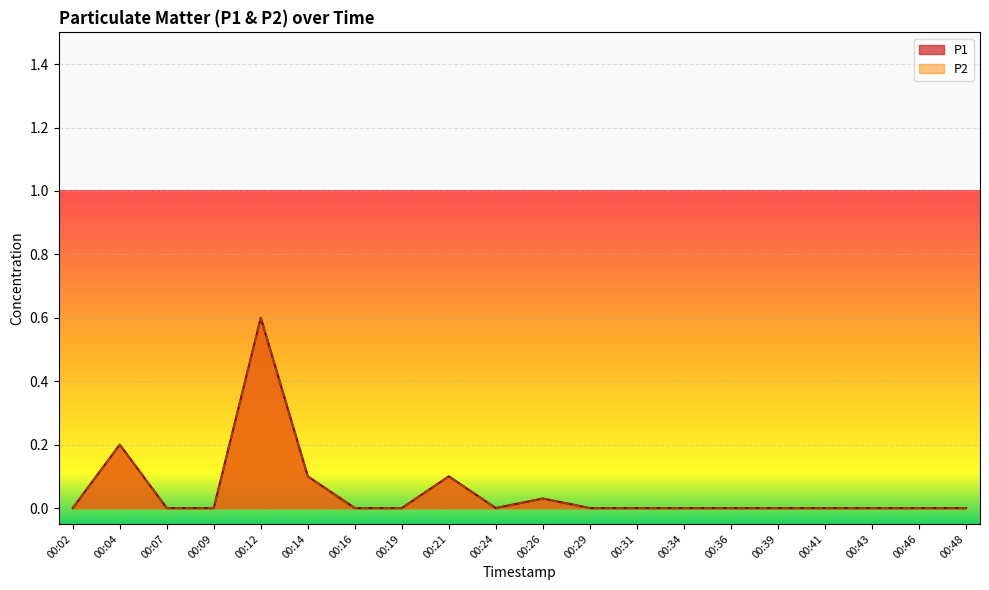

Where is the first local minimum for P2?

00:24